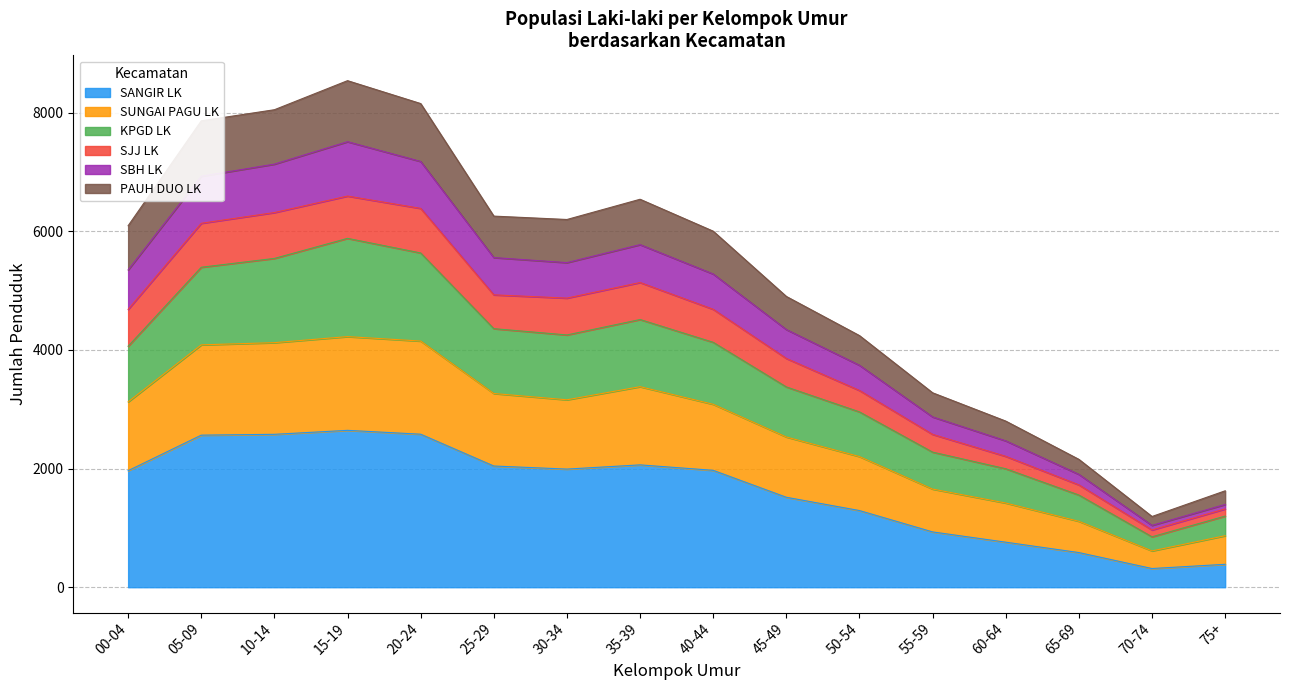

What is the minimum value for SANGIR LK?

315